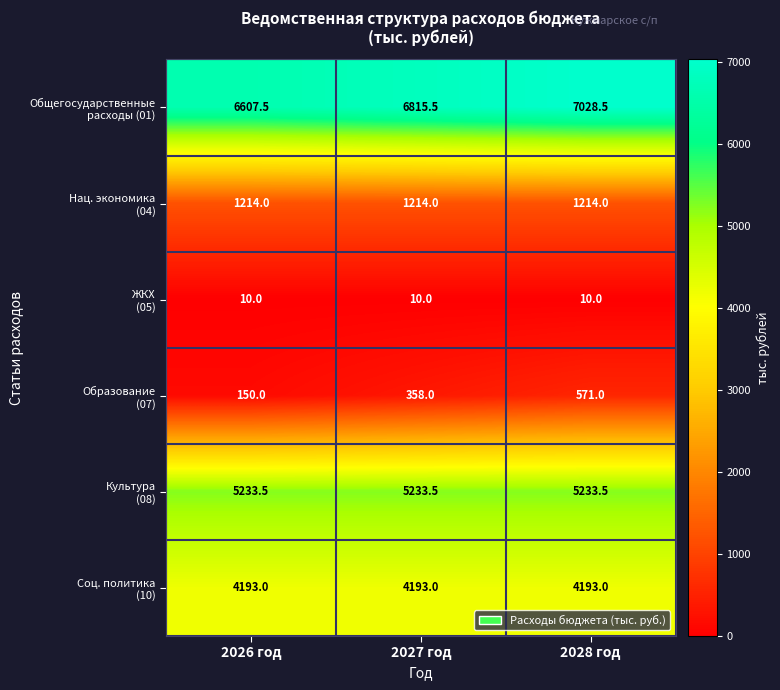

What is the spread (max minus min) of values at 2028 год?

7018.5